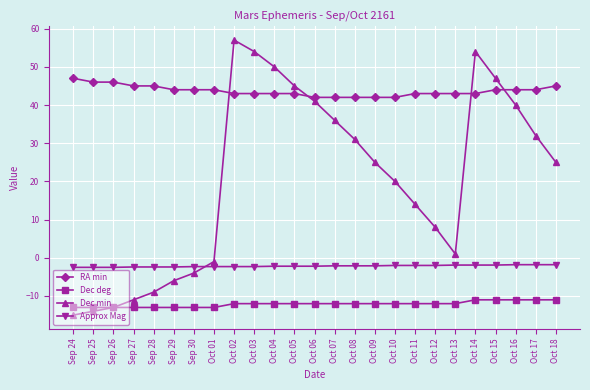

What is the label of the 20th point from the right?

Sep 29